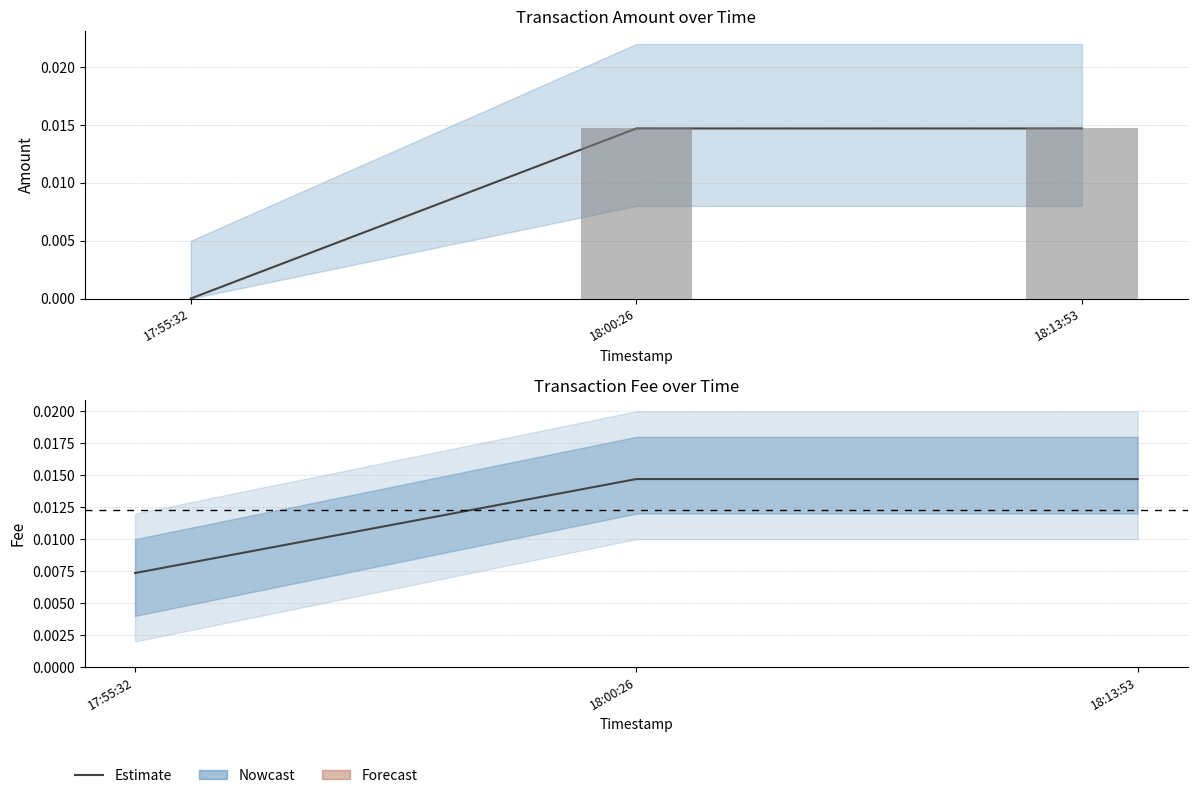

What is the label of the 1st bar from the right?

18:13:53